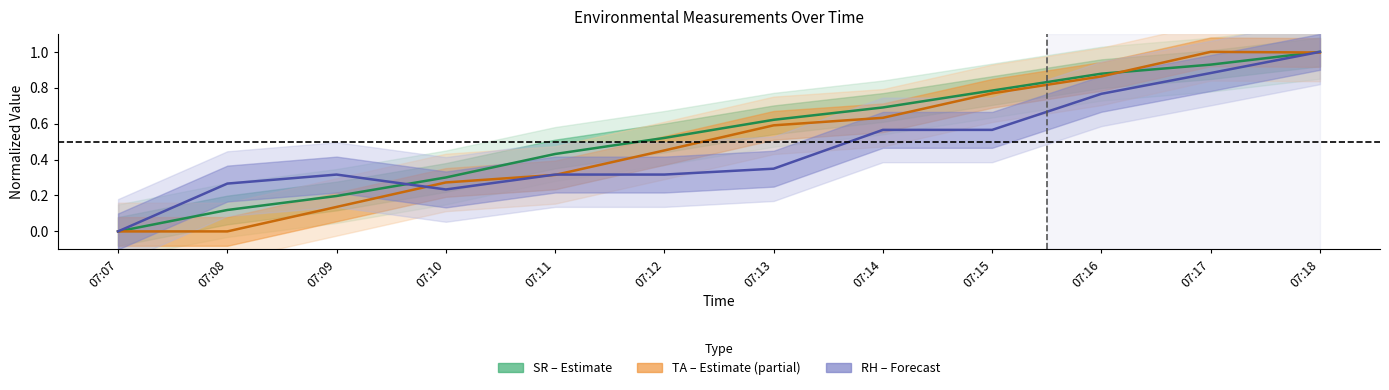

True or false: RH center has a value of 0.3 at 07:09.

True